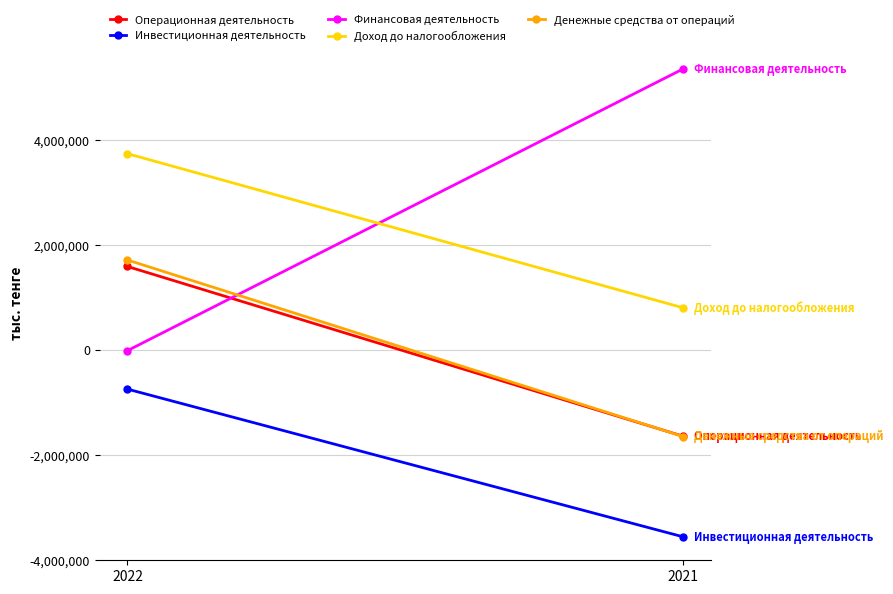

Which has a higher value, 2021 or 2022?

2022